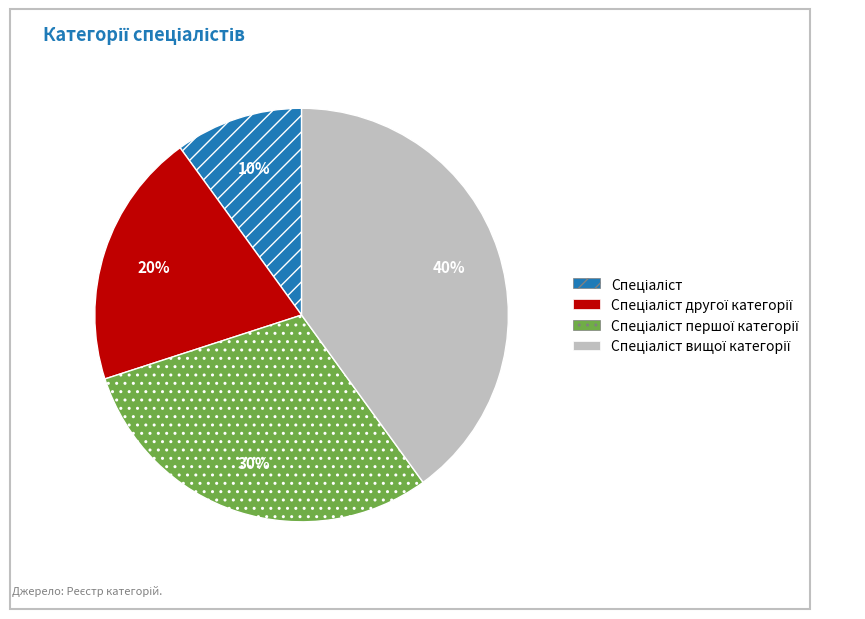

To the nearest percent, what is the average slice percentage?

25%